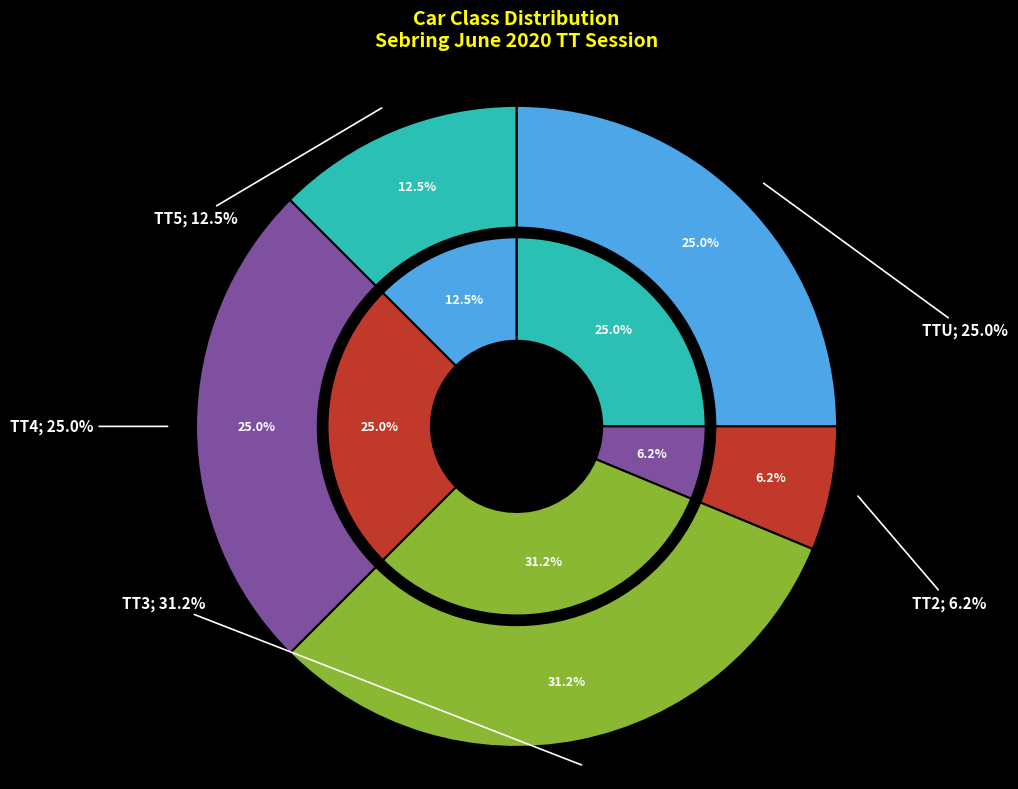

Does any single category account for the majority?

No